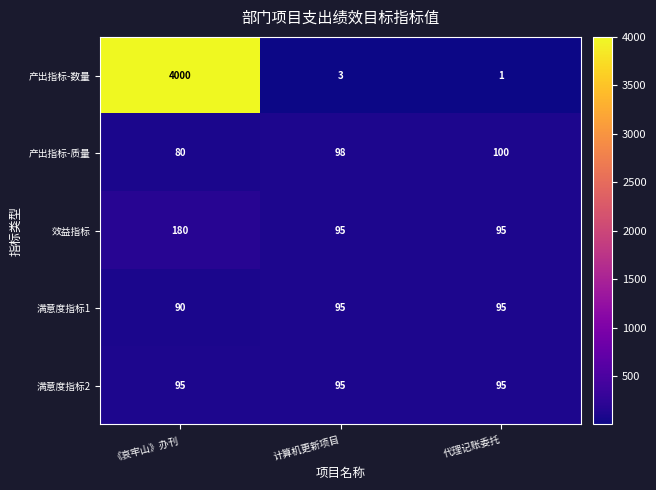

What is the smallest value displayed?

1